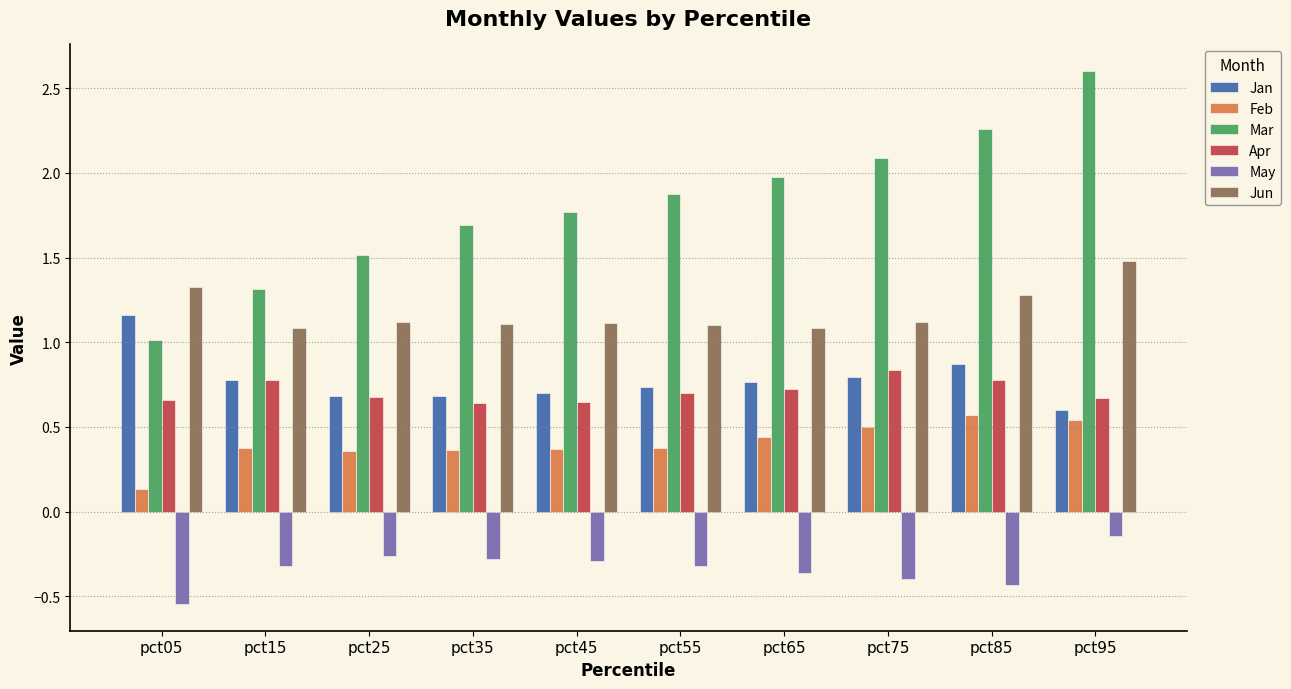

How many Feb values are between 0 and 1?

10